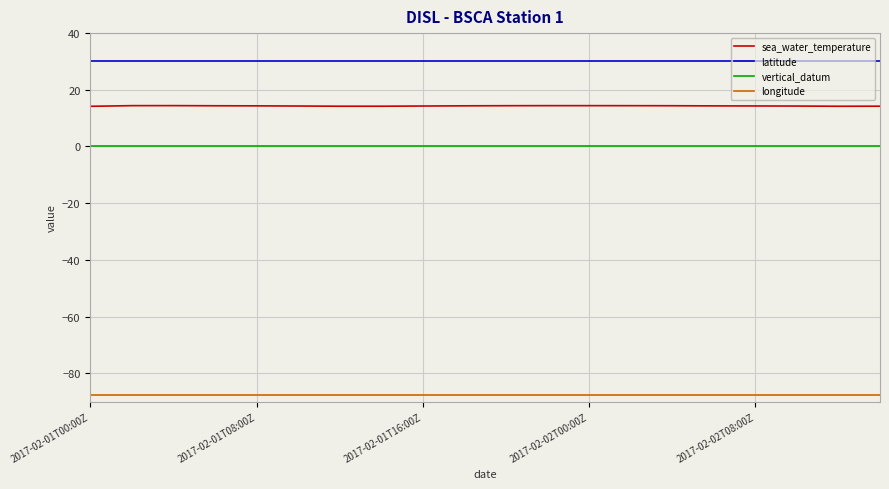

Rank the series by their maximum value, from highest to lowest.

latitude, sea_water_temperature, vertical_datum, longitude